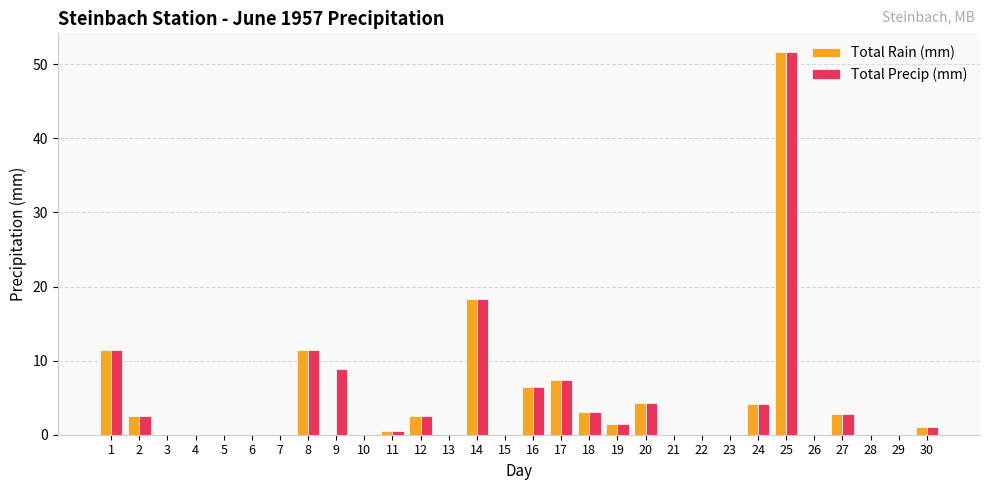

Does the chart contain stacked bars?

No